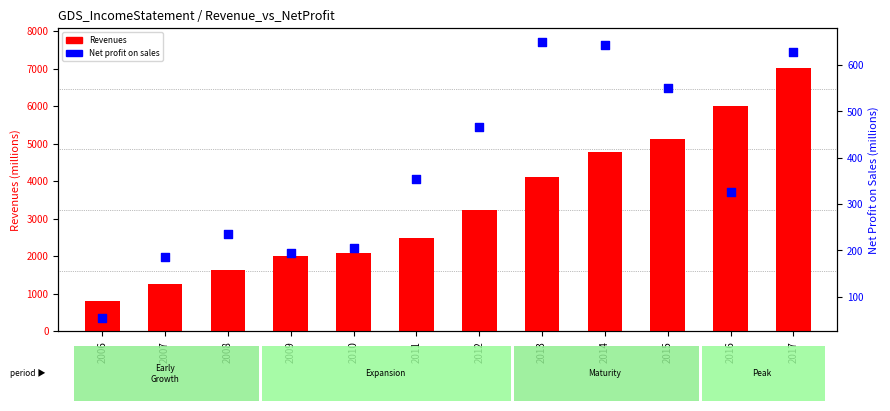

At how many categories does at least one series exceed 3870?

5